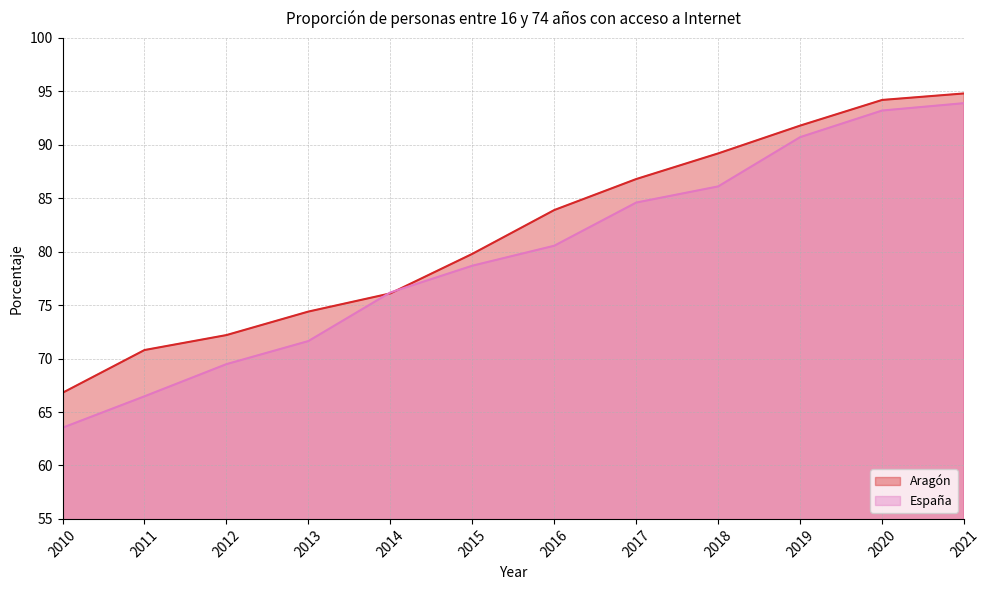

What are all the series names shown in the legend?

Aragón, España